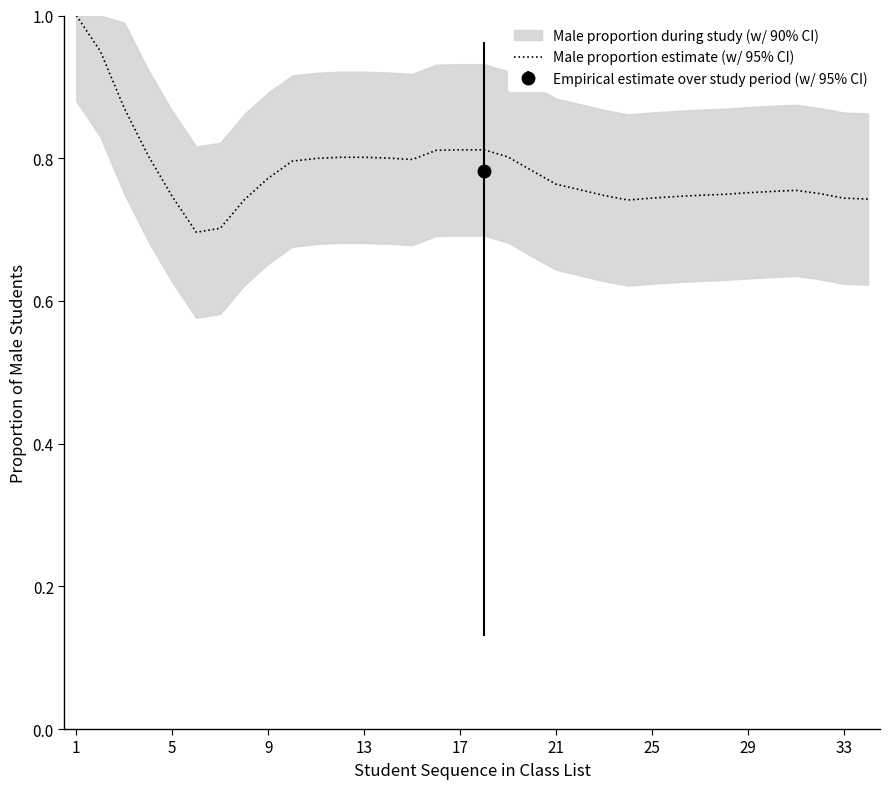

The value of Male proportion estimate (w/ 95% CI) at 9 is 0.4. True or false?

False